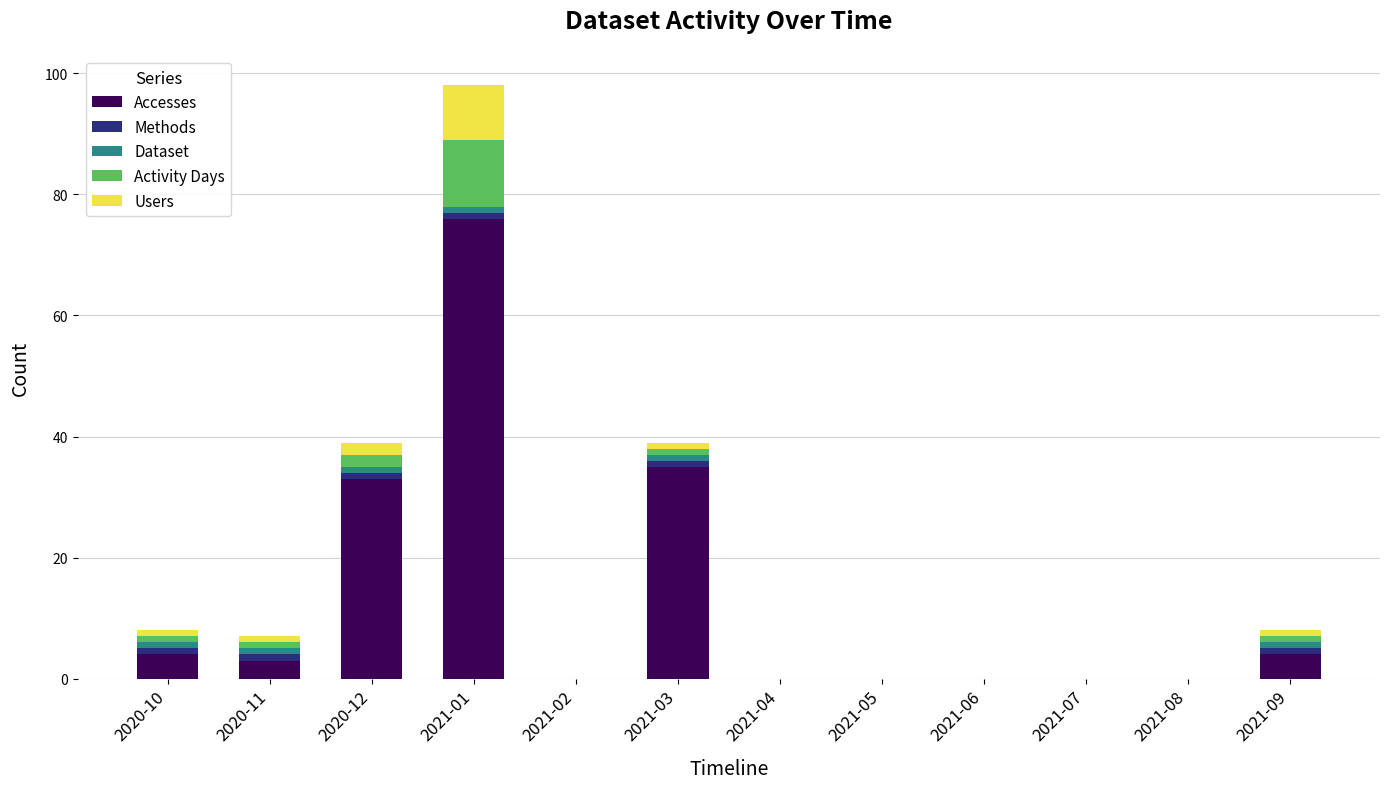

Is it true that Accesses equals 4 at 2021-09?

True